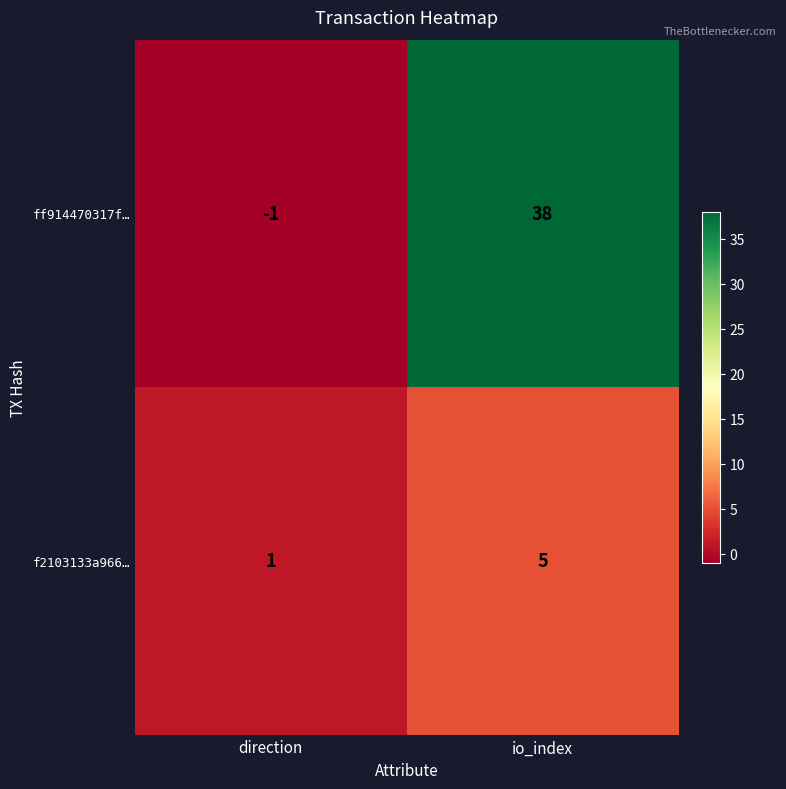

Where is f2103133a966… nearest to the value 3?

direction